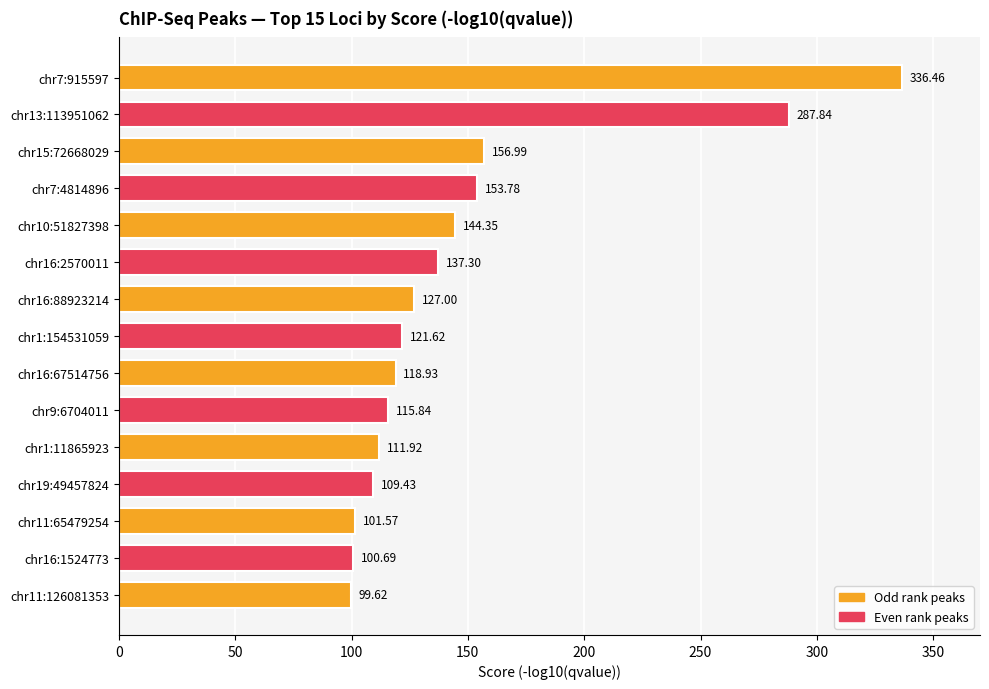

What is the difference between the maximum and second lowest values?

235.8